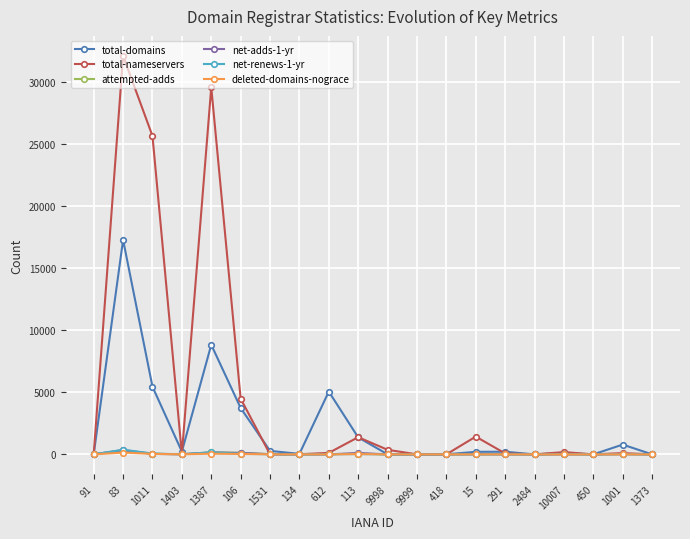

Is it true that total-nameservers equals 21574 at 2484?

False